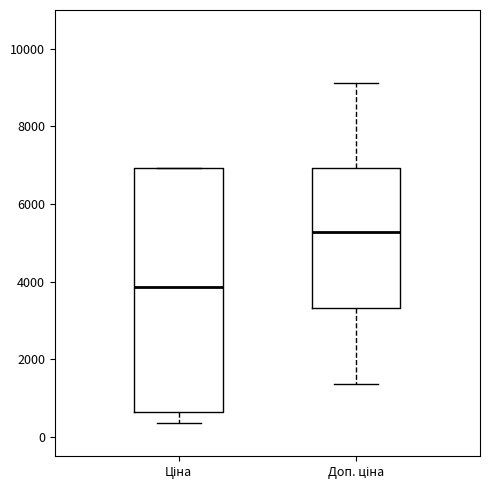

Reading left to right, read every box against the y-axis: the position of its median line, the range the box covers, and the ends of its whiskers. The values are not printed on the chart, so give them approximately, as read against the axis.

Ціна: median 3800, box 600 to 7000, whiskers 400 to 7000
Доп. ціна: median 5200, box 3400 to 7000, whiskers 1400 to 9200